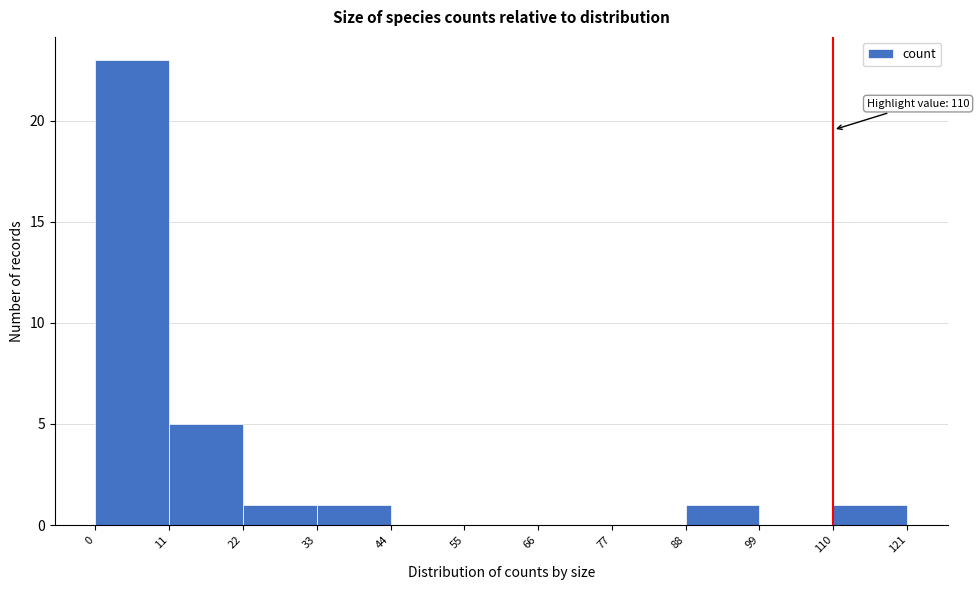

Over which range of the x-axis is the bar tallest?

0 to 11